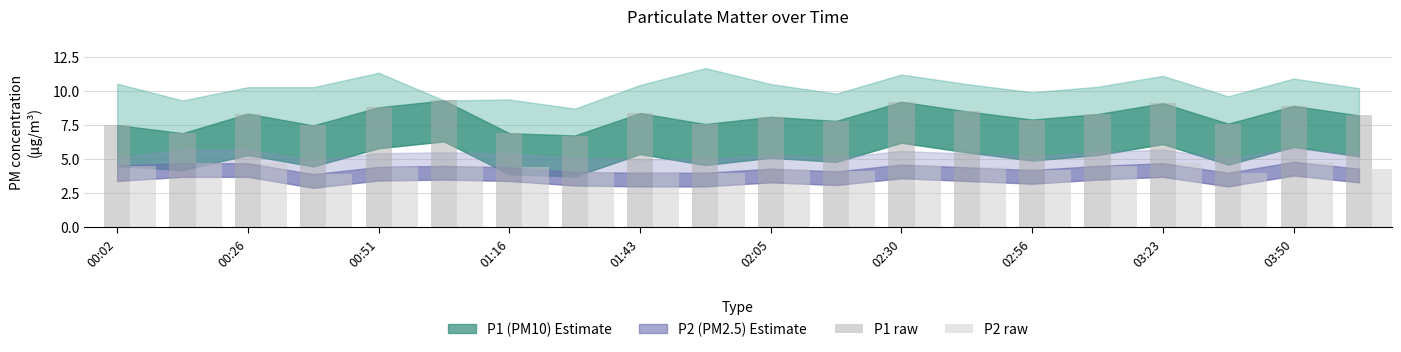

Which series has the widest spread of values?

P1 raw